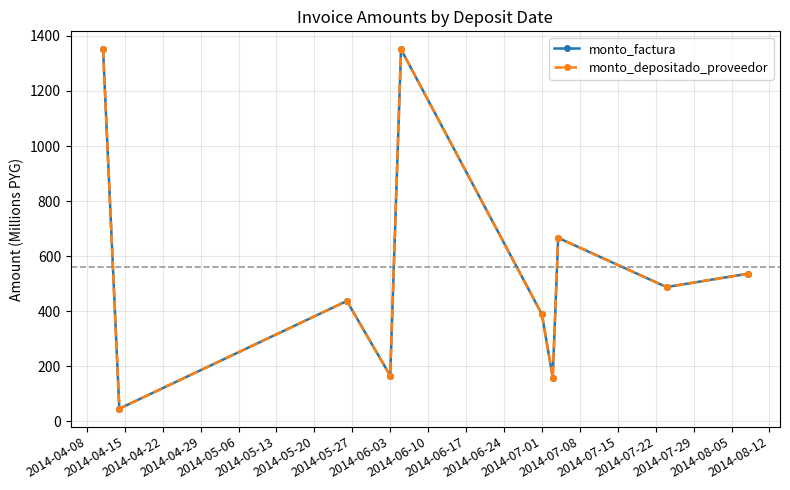

Is this an area chart (filled region under the line)?

No